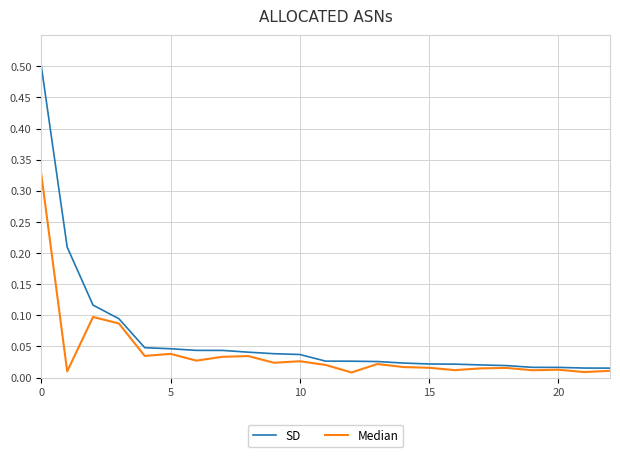

Which series has the widest spread of values?

SD